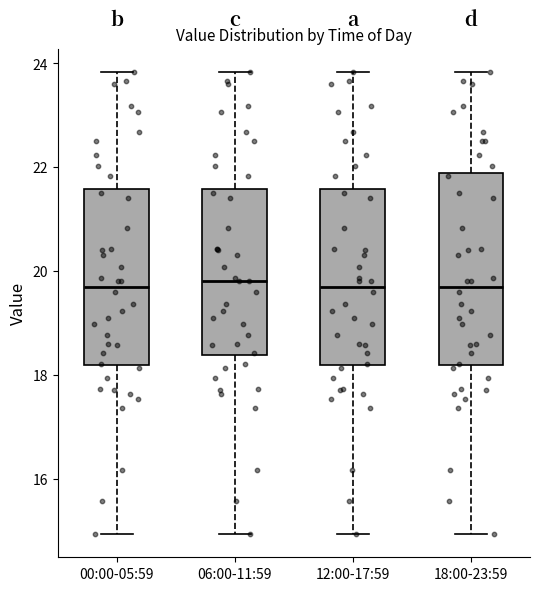

Reading left to right, read every box against the y-axis: the position of its median line, the range the box covers, and the ends of its whiskers. The values are not printed on the chart, so give them approximately, as read against the axis.

00:00-05:59: median 19.8, box 18.2 to 21.6, whiskers 15.0 to 23.8
06:00-11:59: median 19.8, box 18.4 to 21.6, whiskers 15.0 to 23.8
12:00-17:59: median 19.8, box 18.2 to 21.6, whiskers 15.0 to 23.8
18:00-23:59: median 19.8, box 18.2 to 21.8, whiskers 15.0 to 23.8